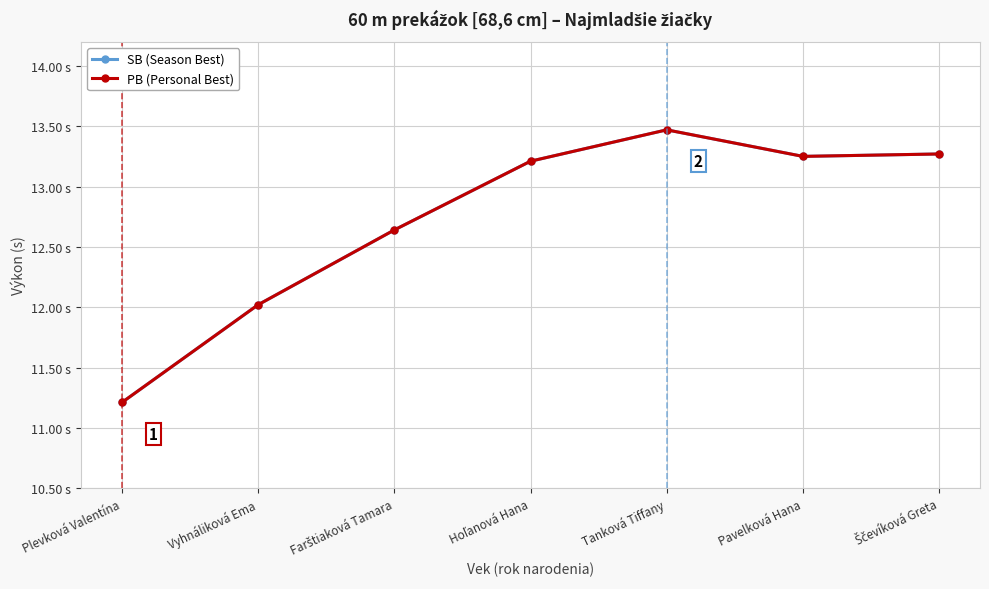

Does the chart have visible grid lines?

Yes